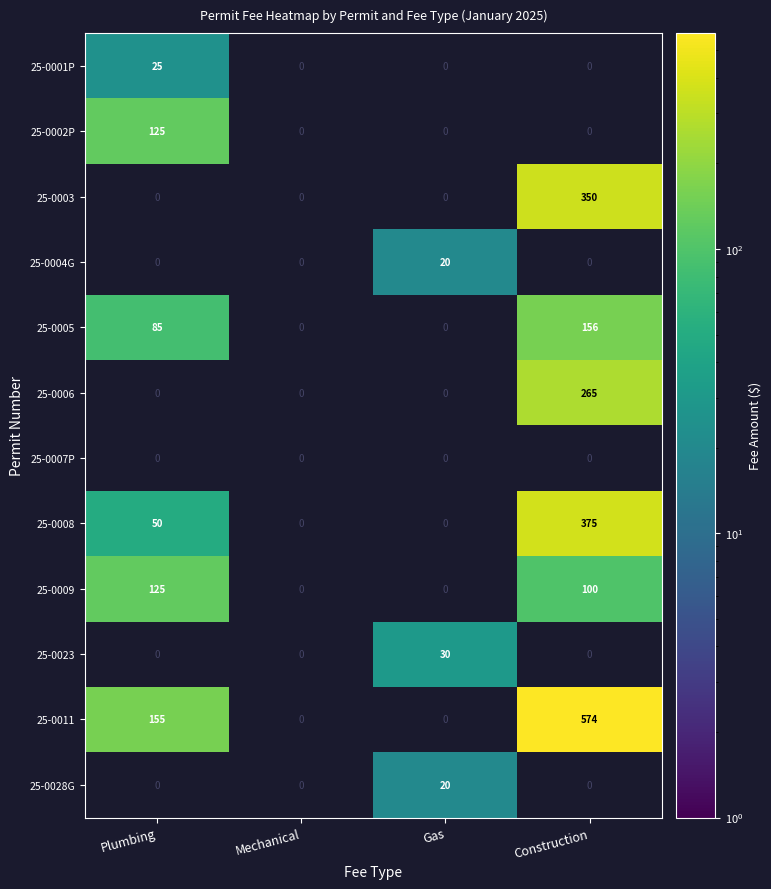

What is the difference between the 25-0008 values at Plumbing and Construction?

325